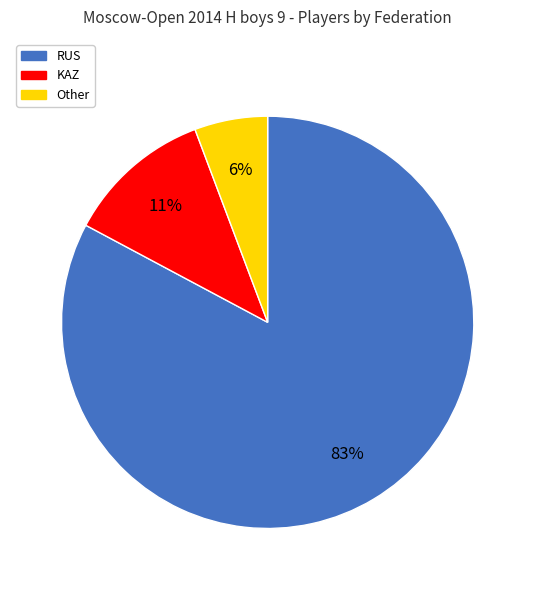

Rank the categories by value from lowest to highest.

Other, KAZ, RUS